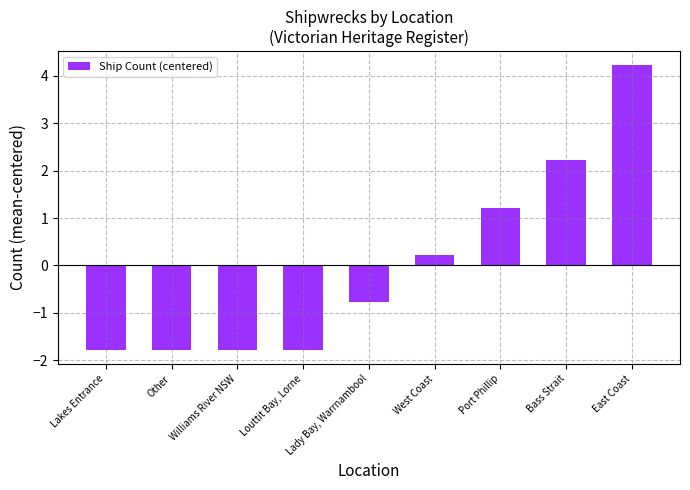

Read the value at Williams River NSW.

-1.8